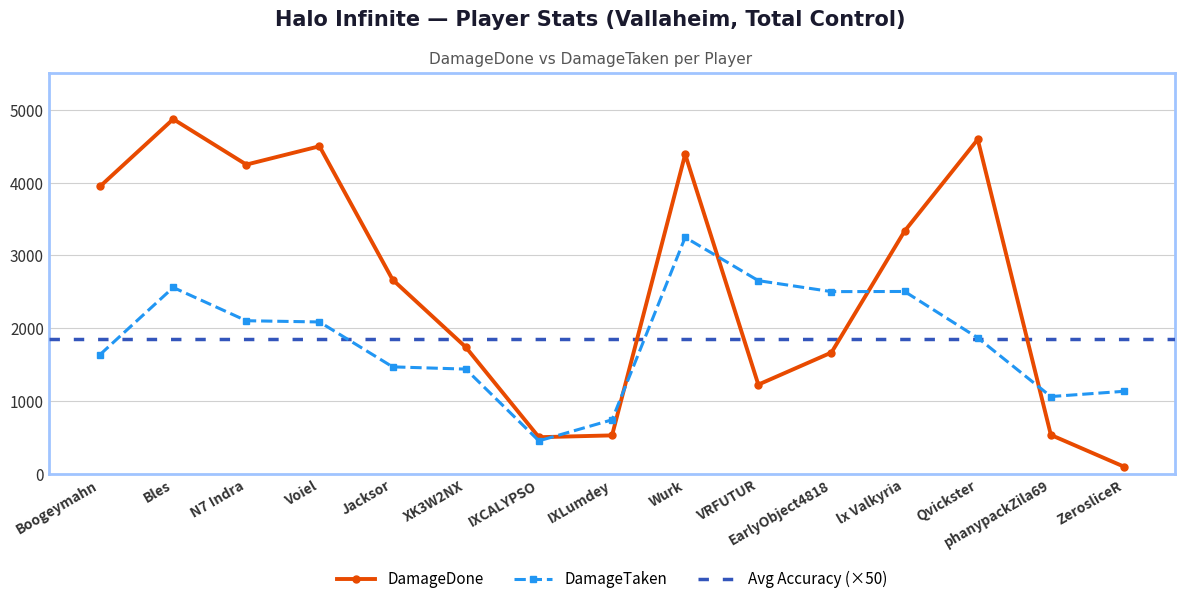

After their last crossing, which series has the higher values: DamageTaken or DamageDone?

DamageTaken